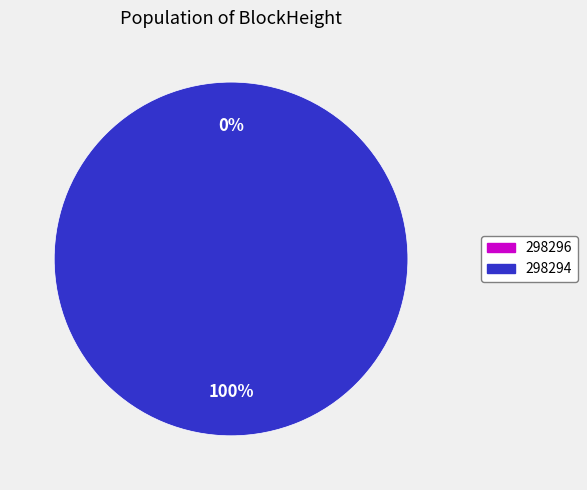

To the nearest percent, what is the average slice percentage?

50%